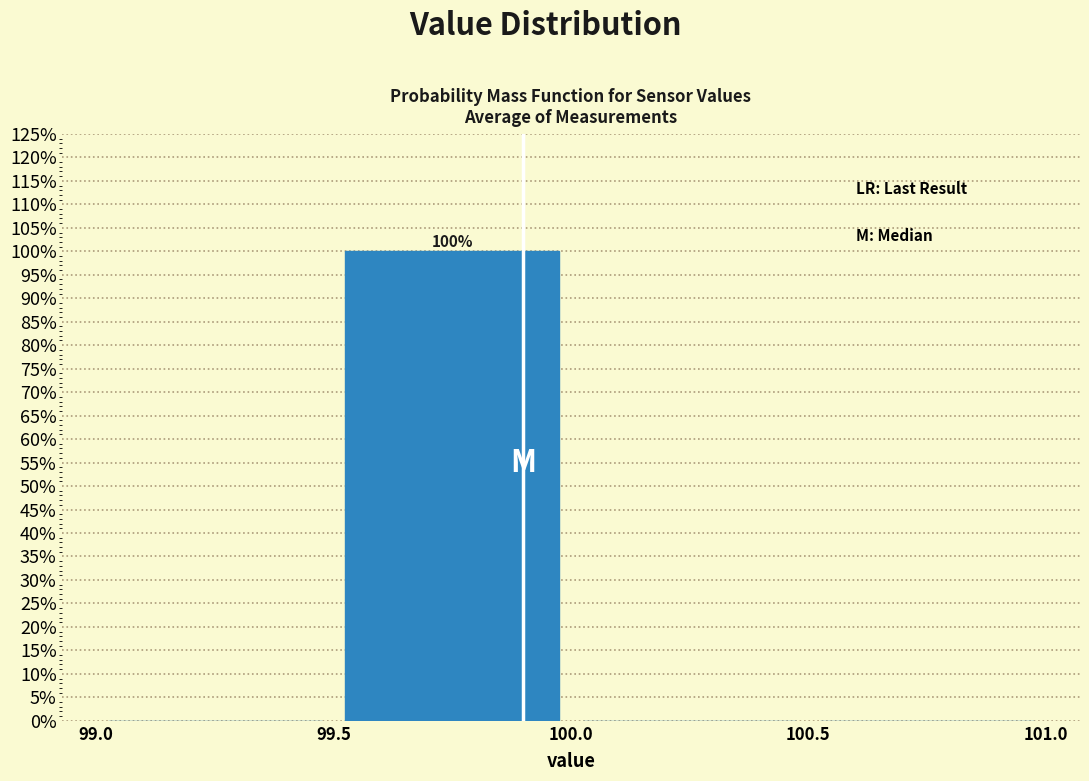

Which range on the x-axis has the tallest bar?

99.5 to 100.0